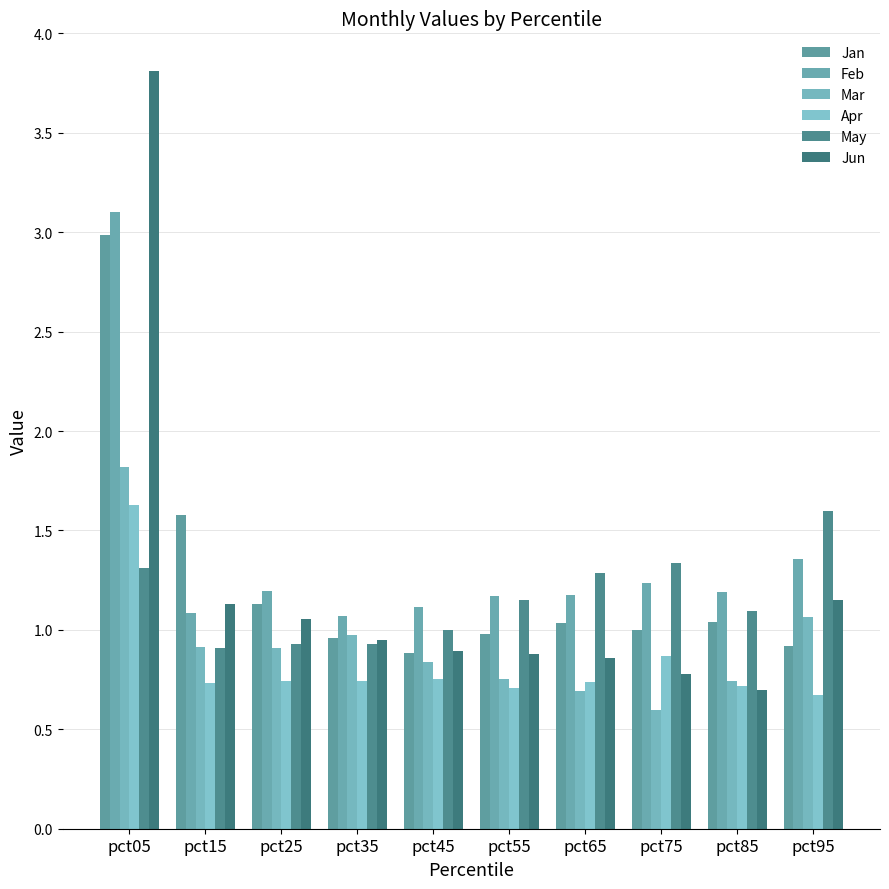

How many categories are shown in the chart?

10